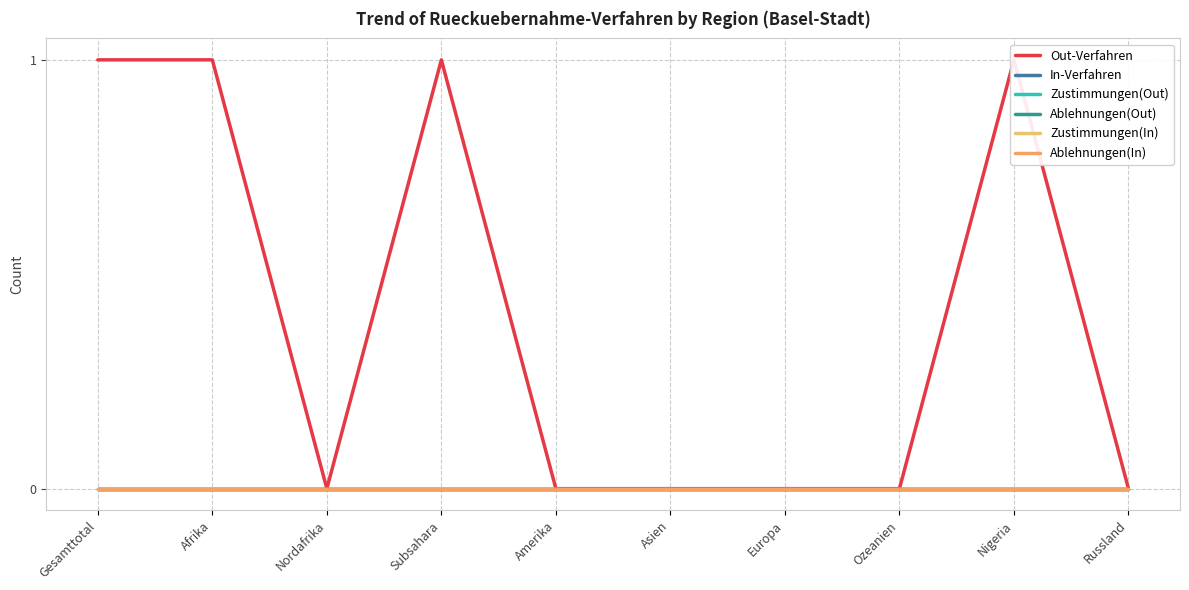

List the labels in order of Ablehnungen(In) value, smallest first.

Gesamttotal, Afrika, Nordafrika, Subsahara, Amerika, Asien, Europa, Ozeanien, Nigeria, Russland